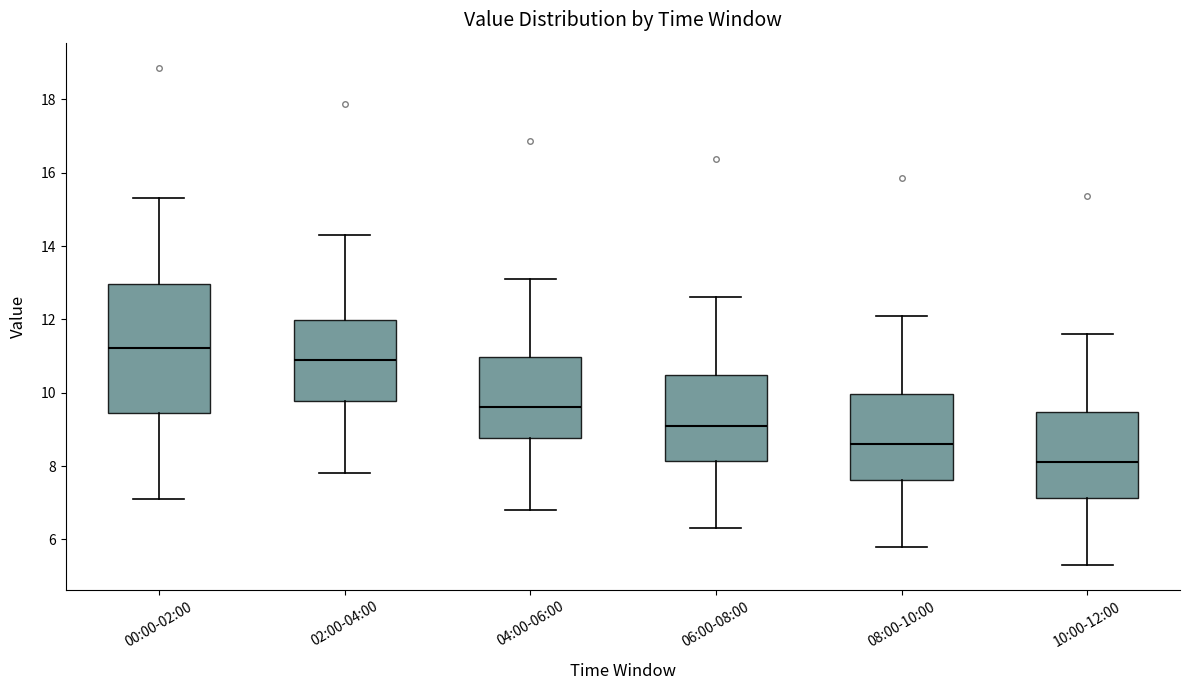

Where does the median line of the box for 10:00-12:00 sit on the y-axis? The values are not printed on the chart, so give them approximately, as read against the axis.

8.2